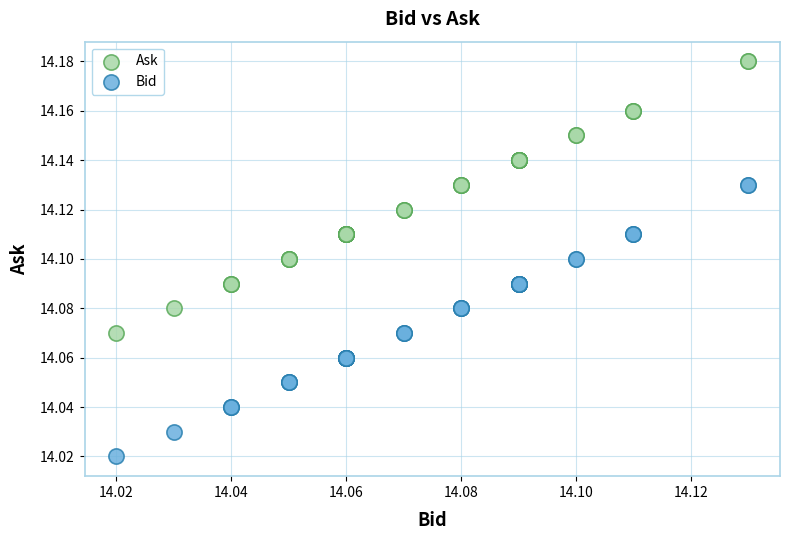

Which series reaches the maximum Y coordinate?

Ask